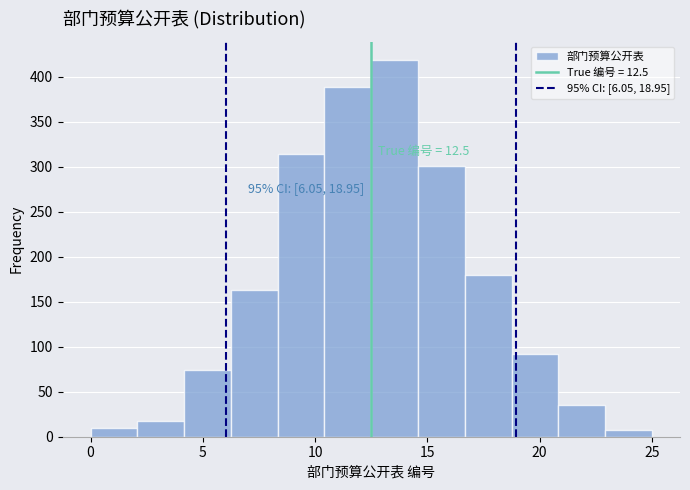

Which range on the x-axis has the tallest bar?

12.5 to 14.5